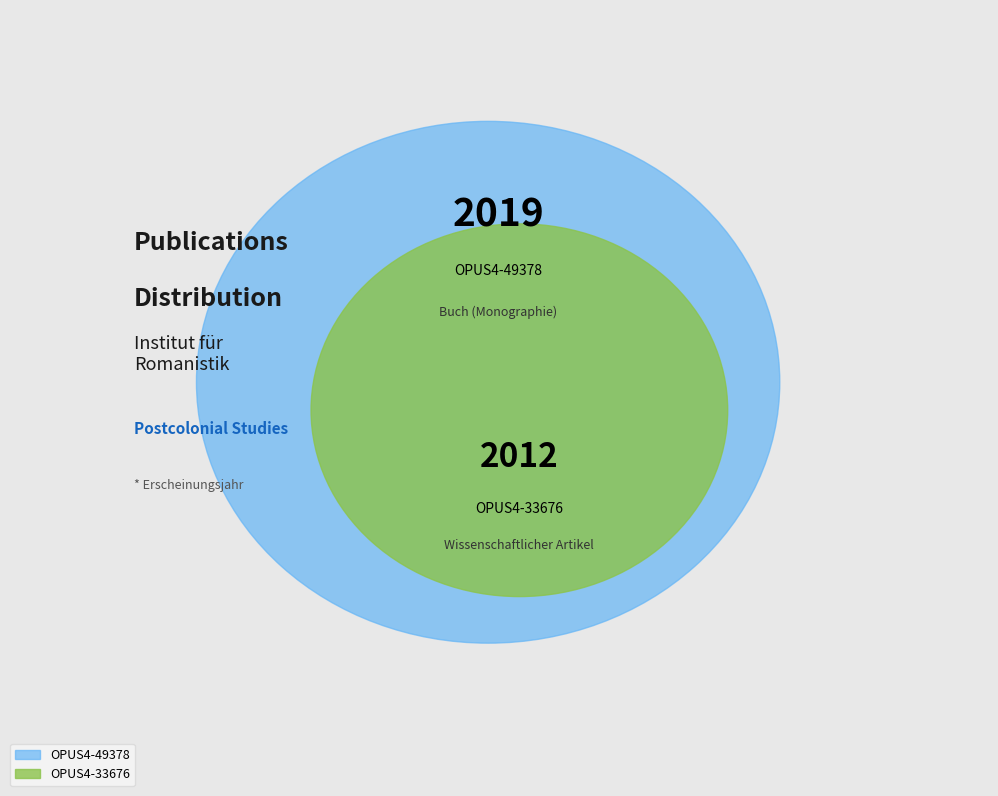

The OPUS4-49378 slice represents 50% of the pie. True or false?

True